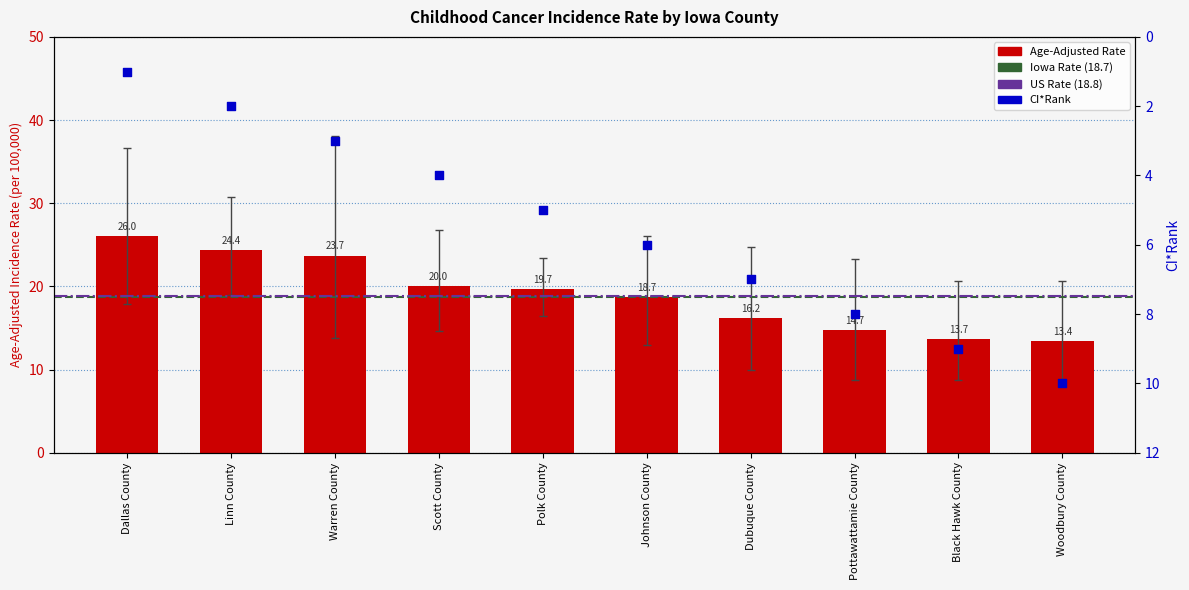

What is the change in value from Johnson County to Woodbury County?

-5.3